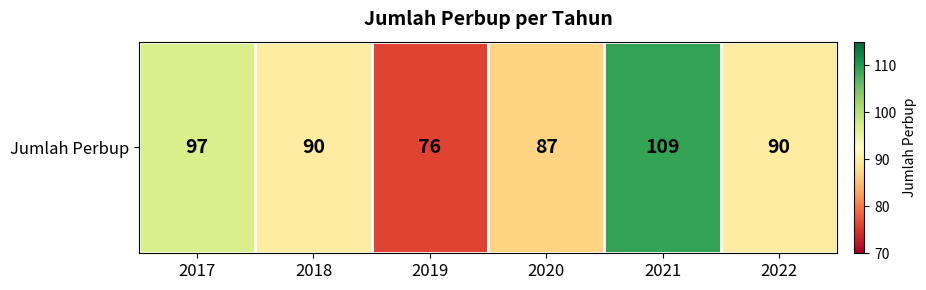

What is the difference between the maximum and minimum values?

33